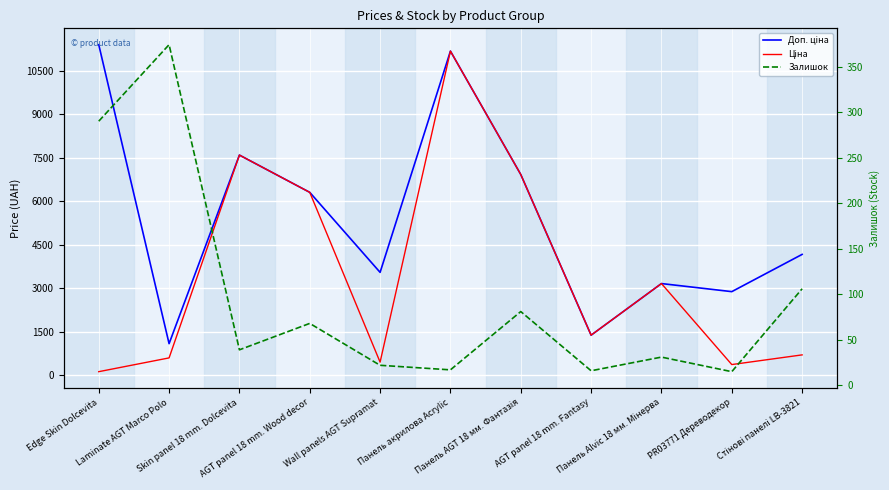

Which label corresponds to the smallest value in the chart?

PR03771 Дереводекор